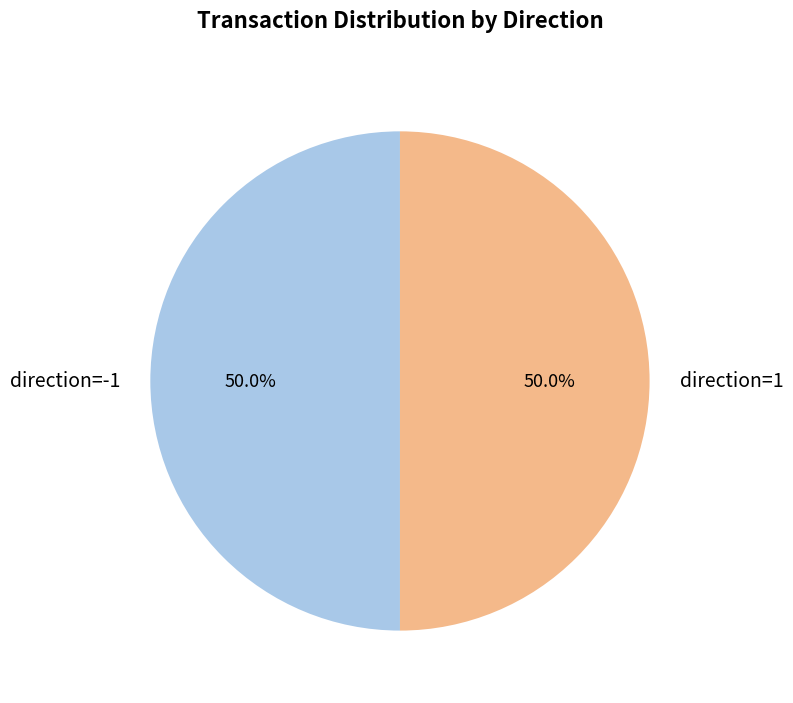

How much of the chart is everything except direction=-1?

50.0%